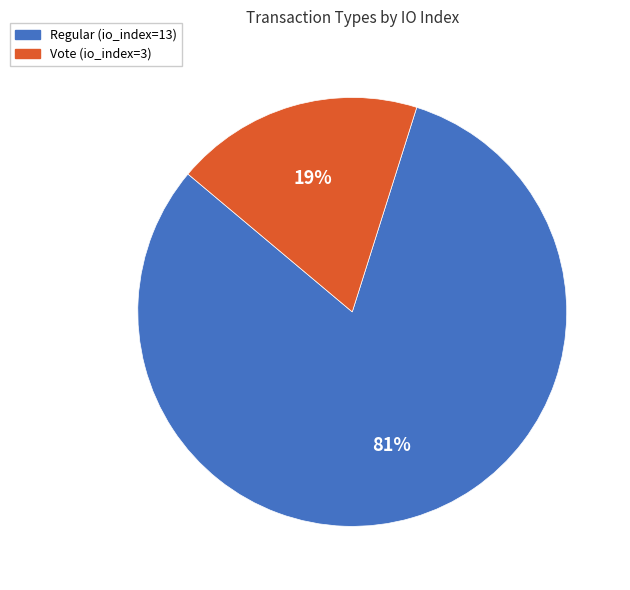

To the nearest percent, what percentage of the pie is Regular (io_index=13)?

81%